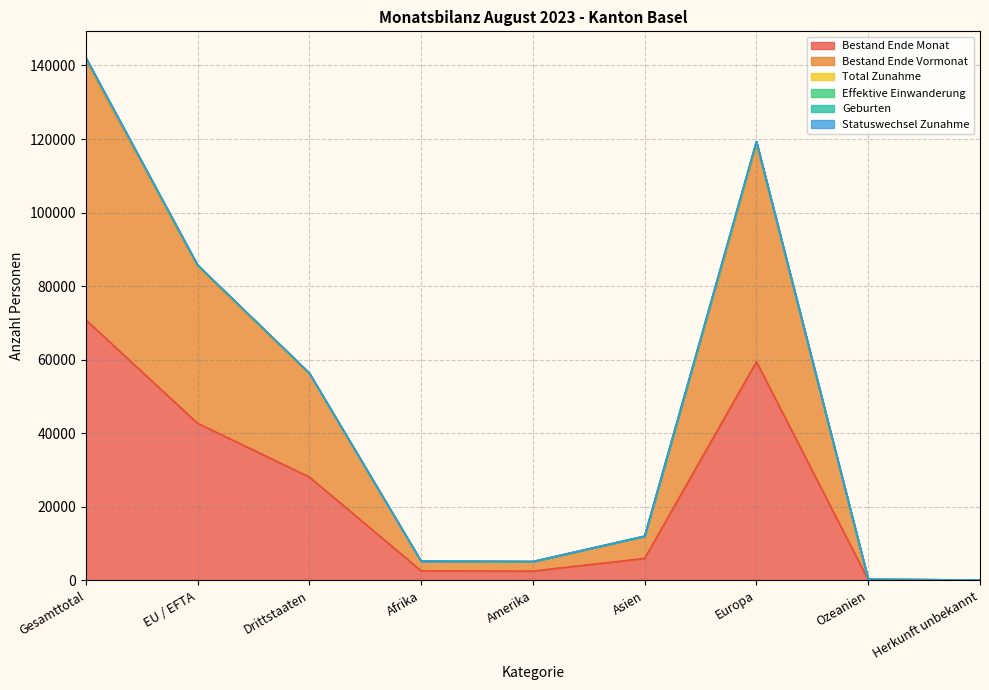

Count the number of categories in the chart.

9